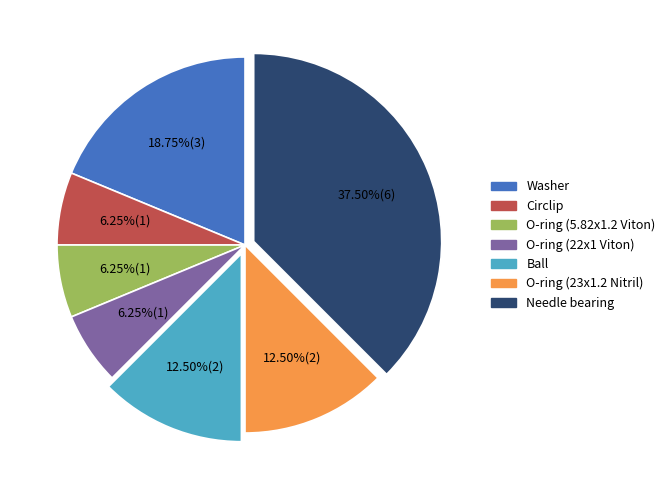

How many slices are in this pie chart?

7